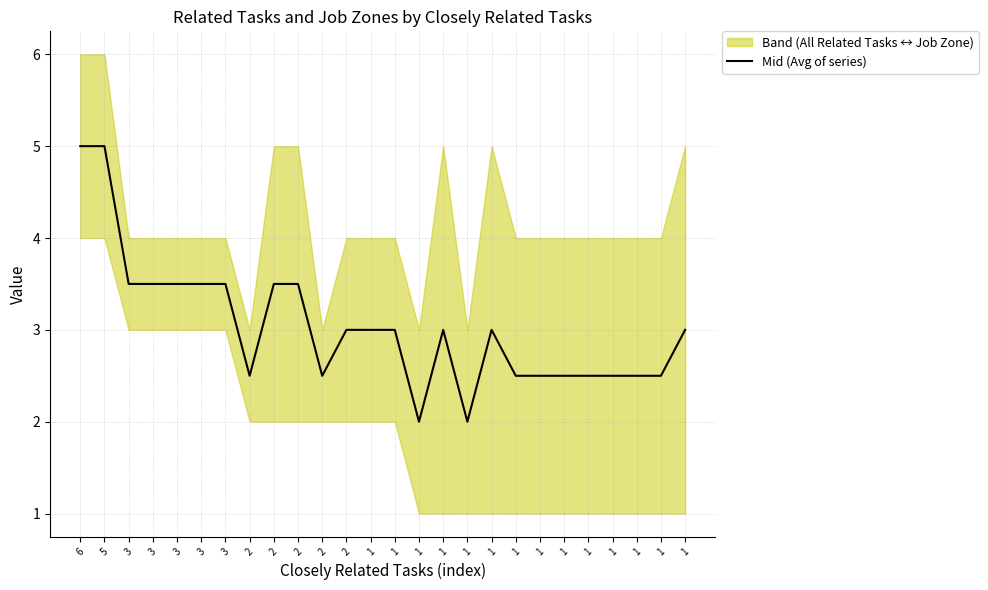

The chart shows a value of 3.9 at 1. True or false?

False